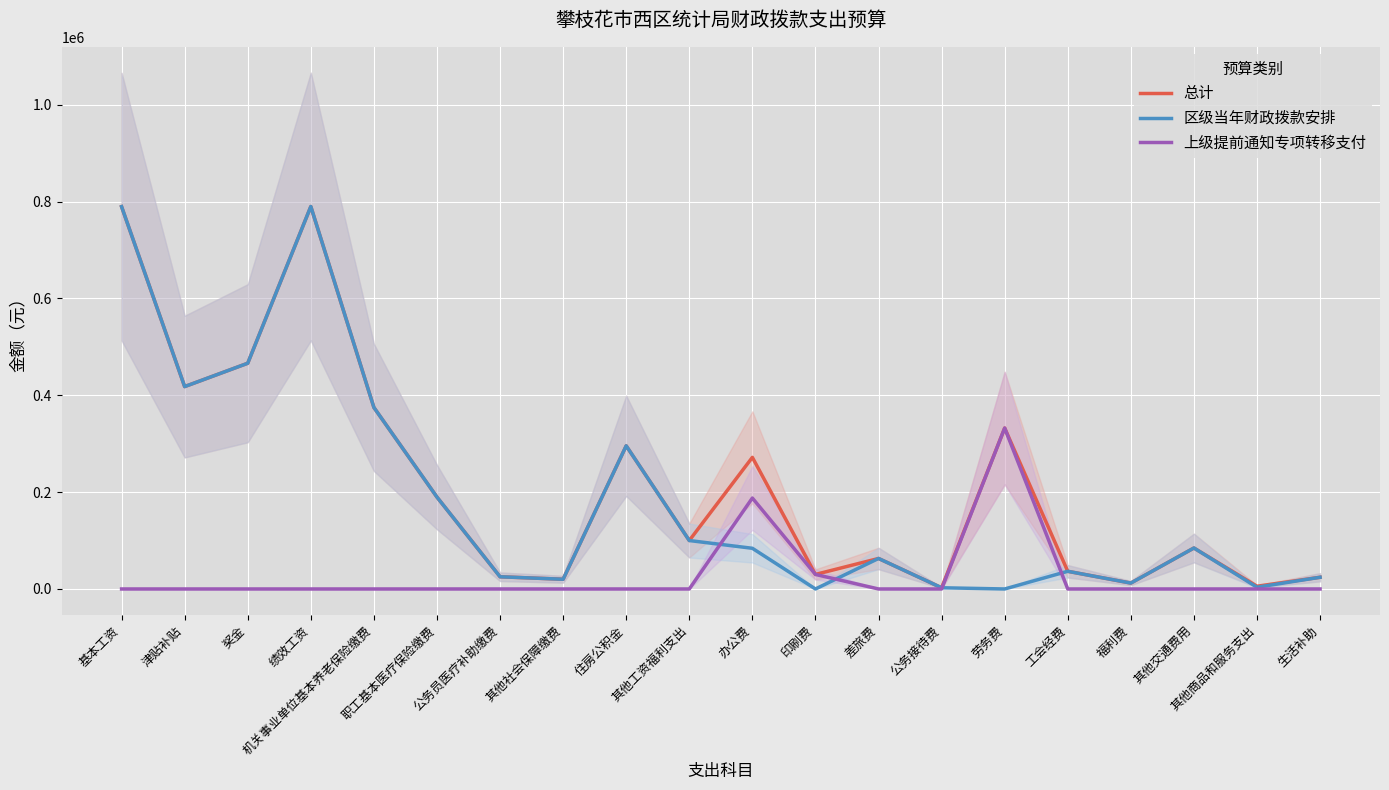

What is the total value across all series at 津贴补贴?

835747.2